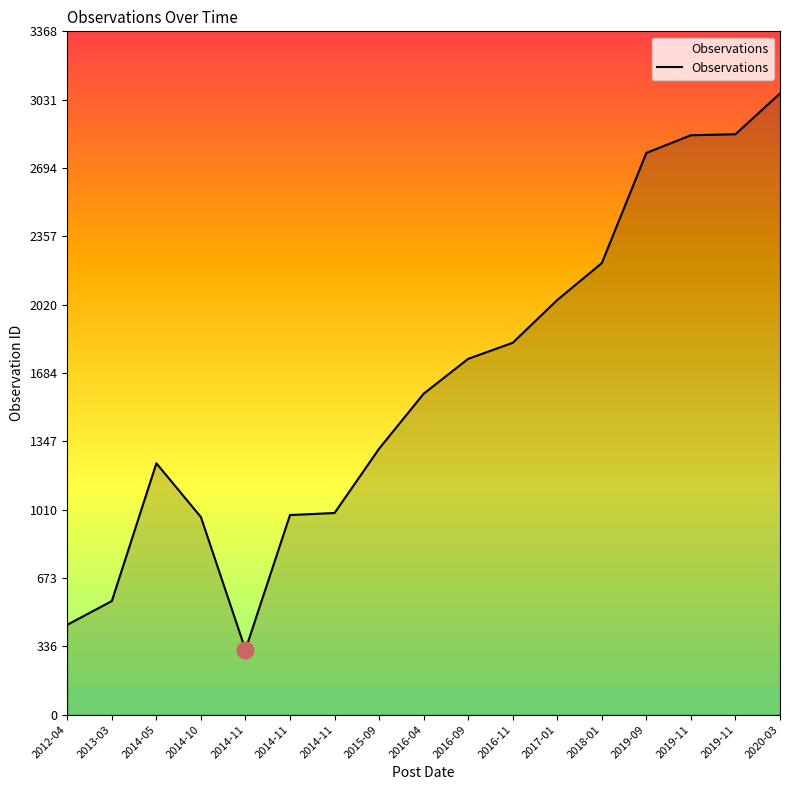

Where is the first local minimum?

2014-11